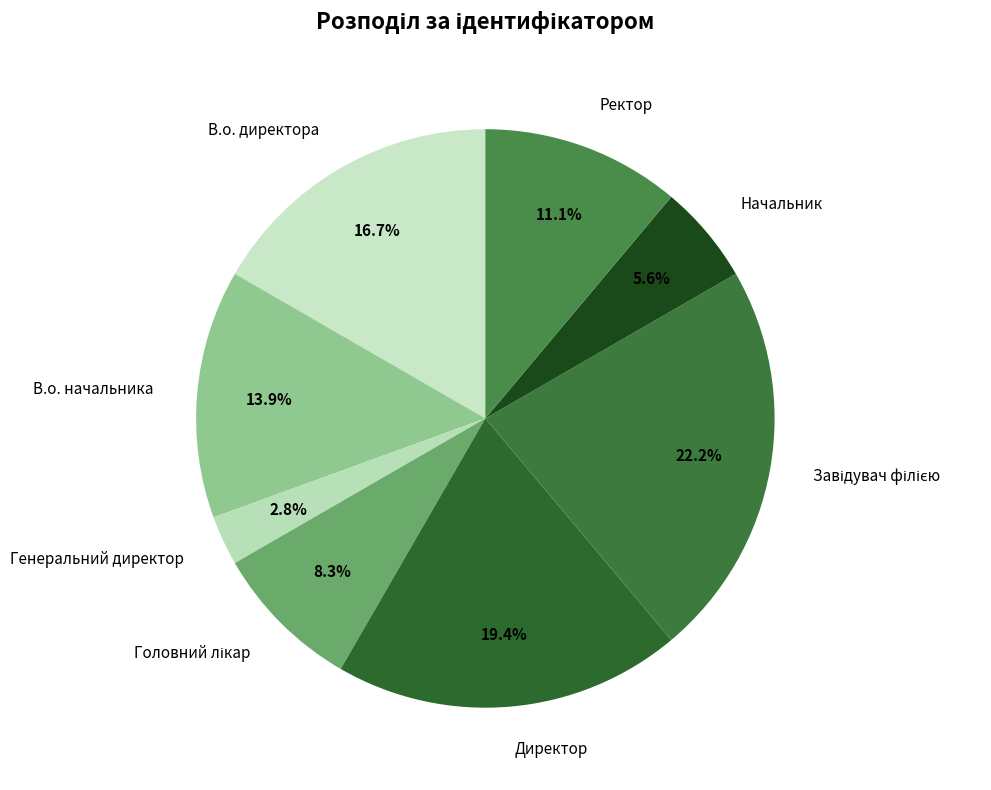

Is there any slice that represents more than half of the pie?

No